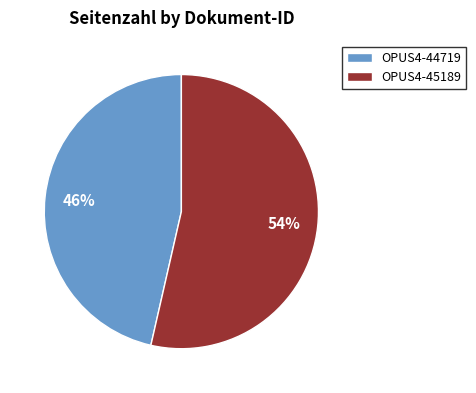

What is the majority slice?

OPUS4-45189